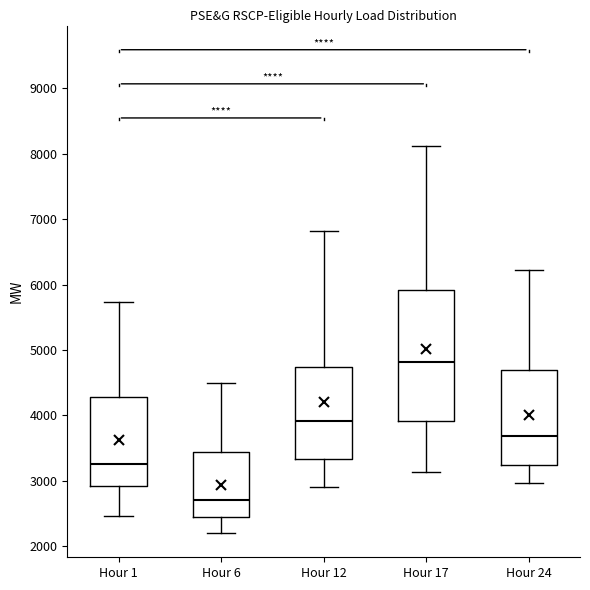

Where does the lower whisker of the box for Hour 24 end on the y-axis? The values are not printed on the chart, so give them approximately, as read against the axis.

3000